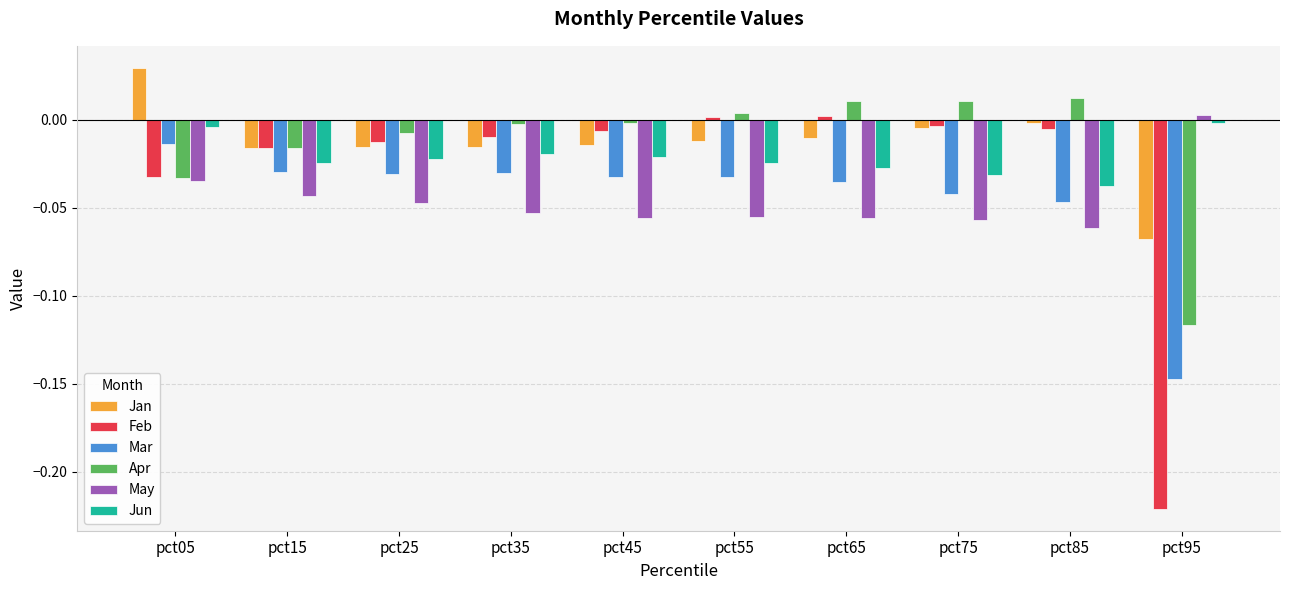

Is the value of Feb at pct55 greater than the value of Mar at pct05?

Yes